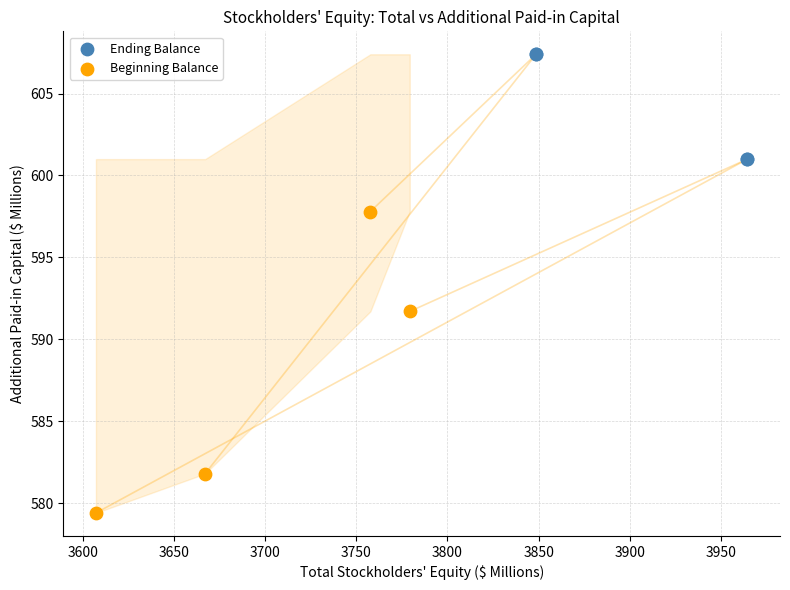

Which series reaches the minimum Y coordinate?

Beginning Balance